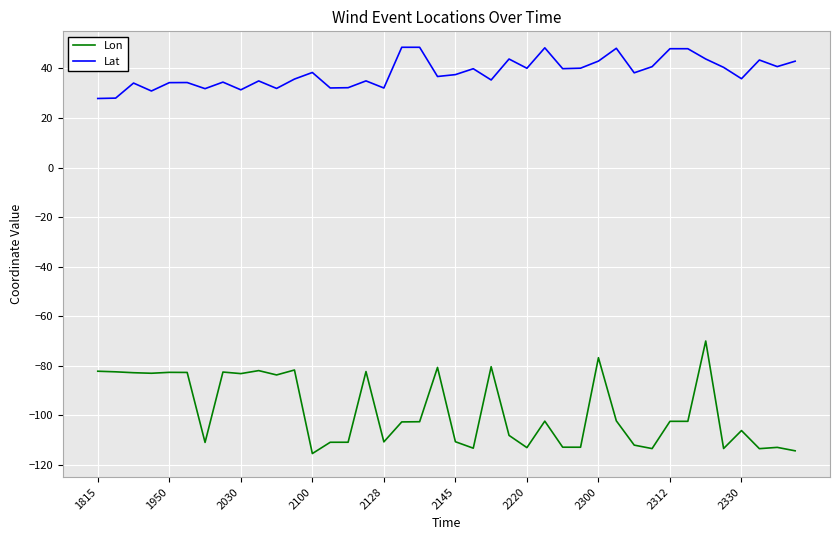

True or false: Lat and Lon intersect in this chart.

False